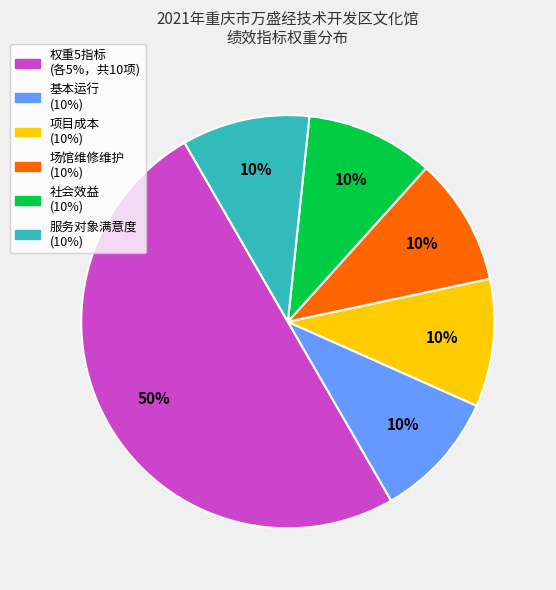

To the nearest percent, what is the difference between the largest and smallest slice percentages?

40%